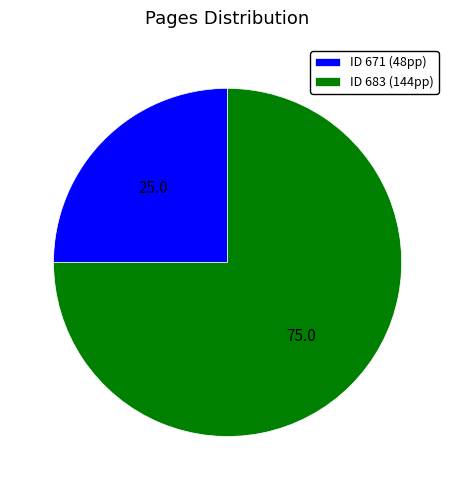

Combined, do ID 683 (144pp) and ID 671 (48pp) account for over 50%?

Yes